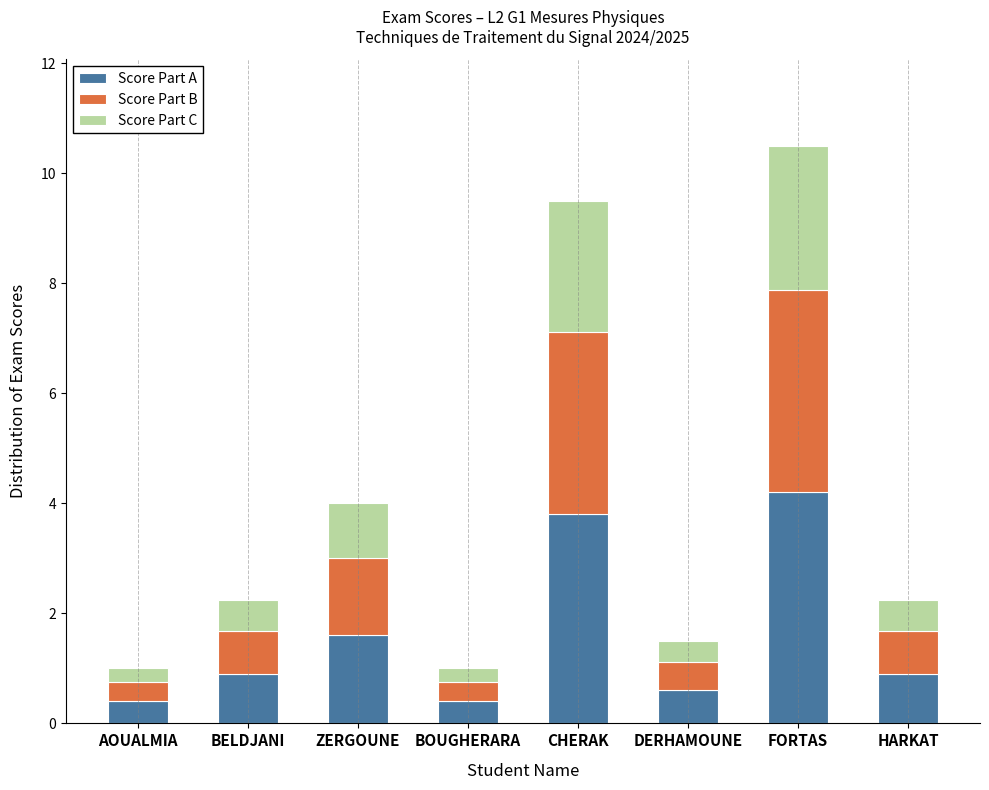

Count the Score Part A values in the range 0 to 3.

6